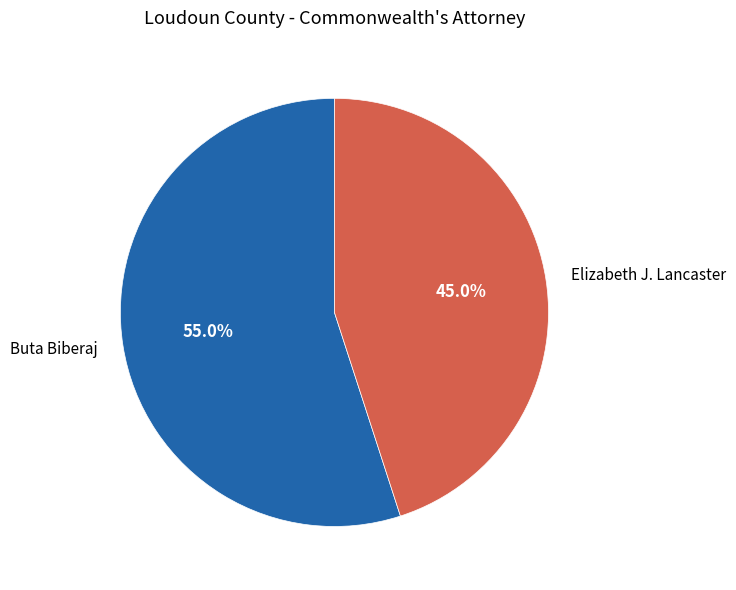

Count the number of slices in the pie.

2